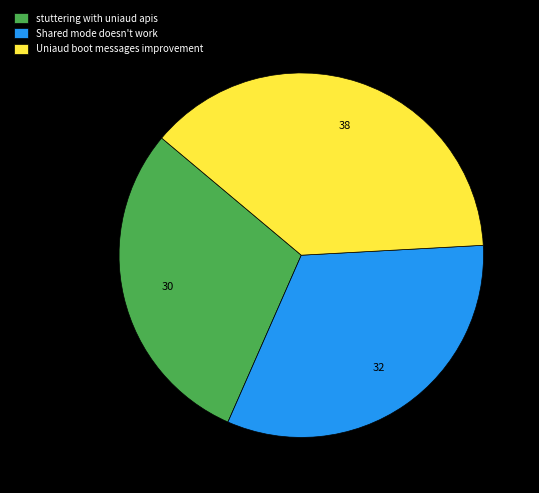

Rank the categories by value from lowest to highest.

stuttering with uniaud apis, Shared mode doesn't work, Uniaud boot messages improvement